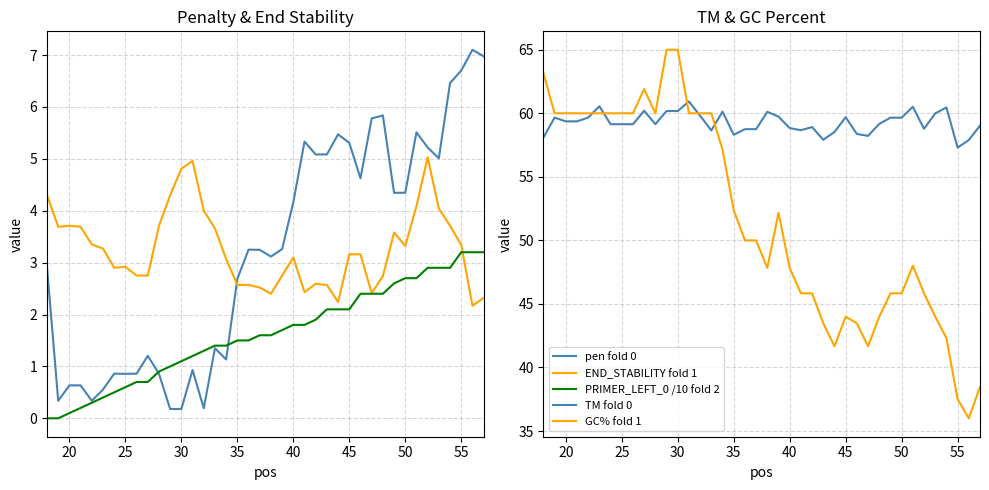

What is the difference between the maximum and minimum values in the PRIMER_LEFT_0 /10 fold 2 series?

3.2